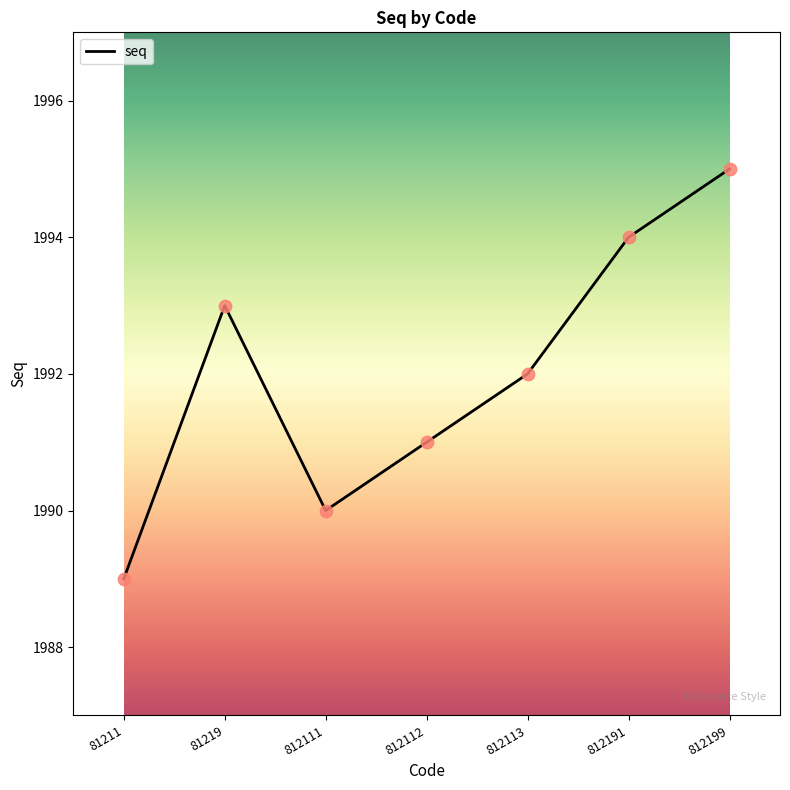

What is the change in value from 81219 to 812111?

-3